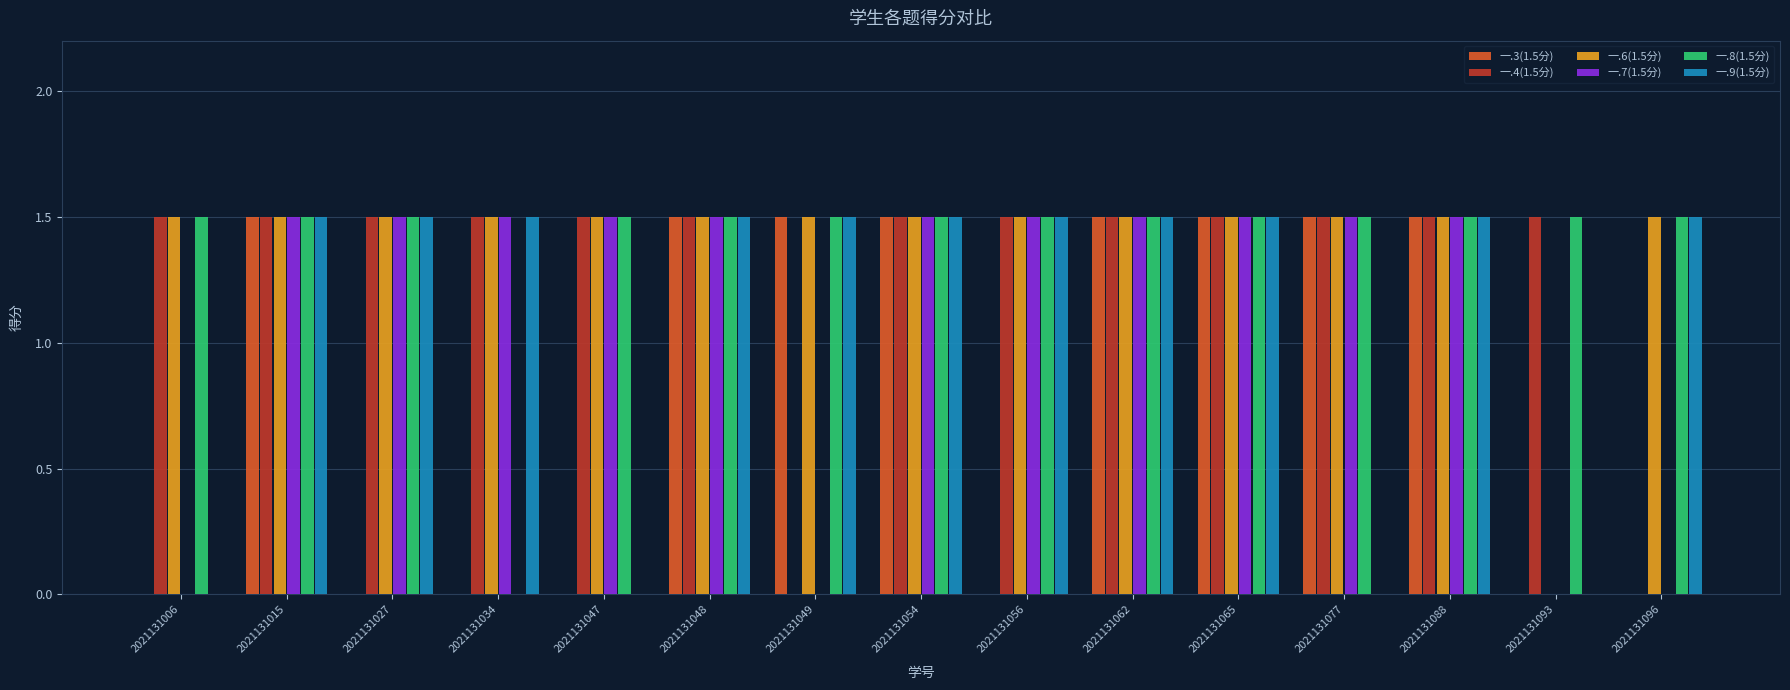

What is the average value of the 一.3(1.5分) series?

0.8